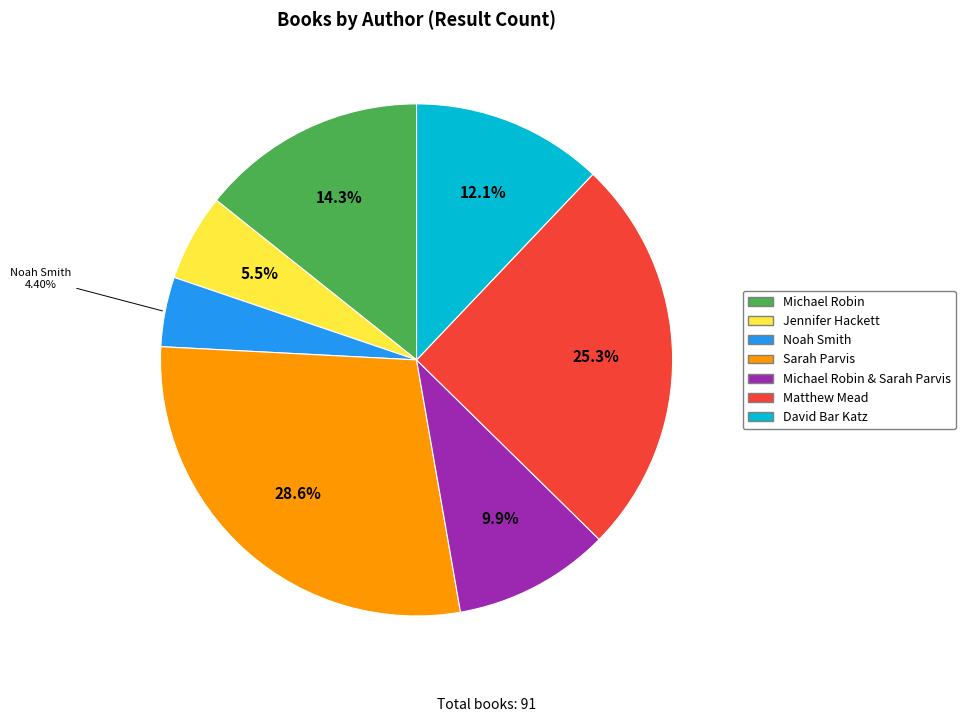

Is there a majority slice in this chart?

No